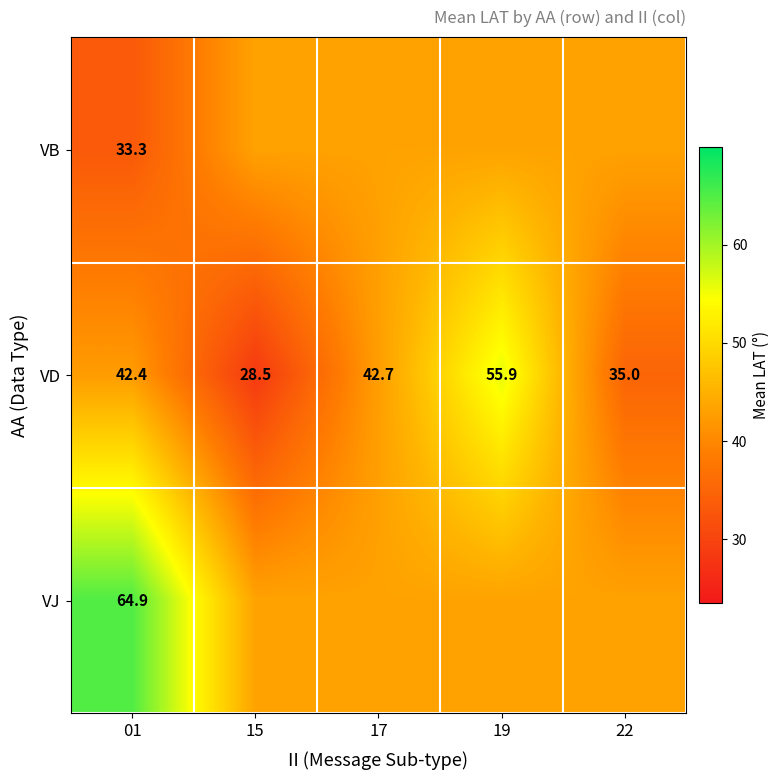

Is it true that VD equals 55.9 at 19?

True